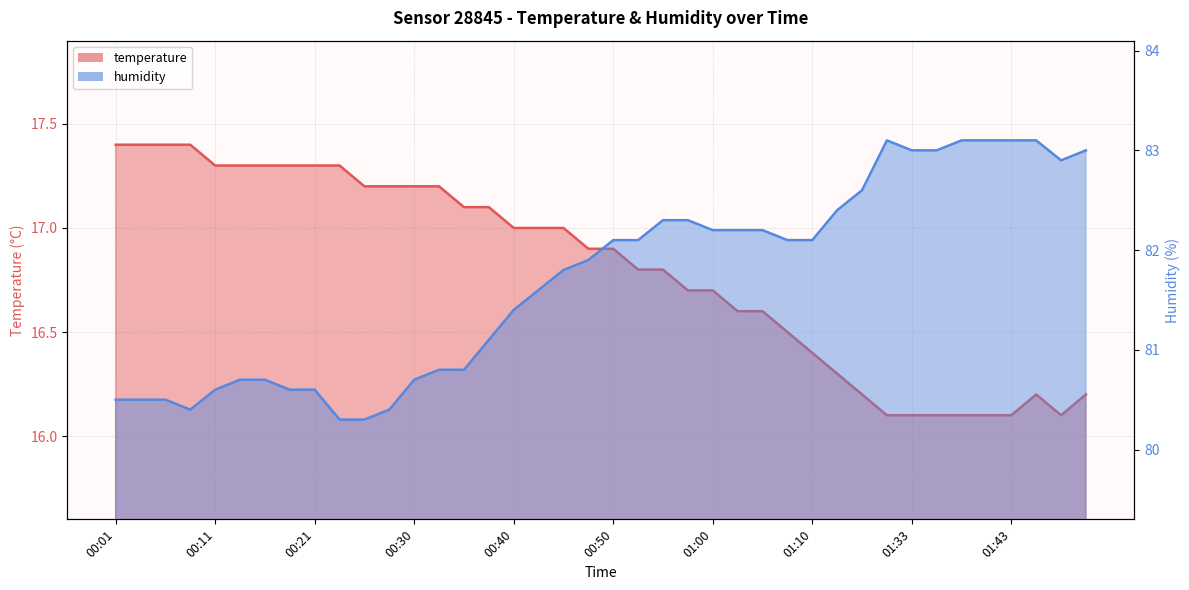

Is the value of temperature at 00:55 greater than the value of humidity at 00:13?

No